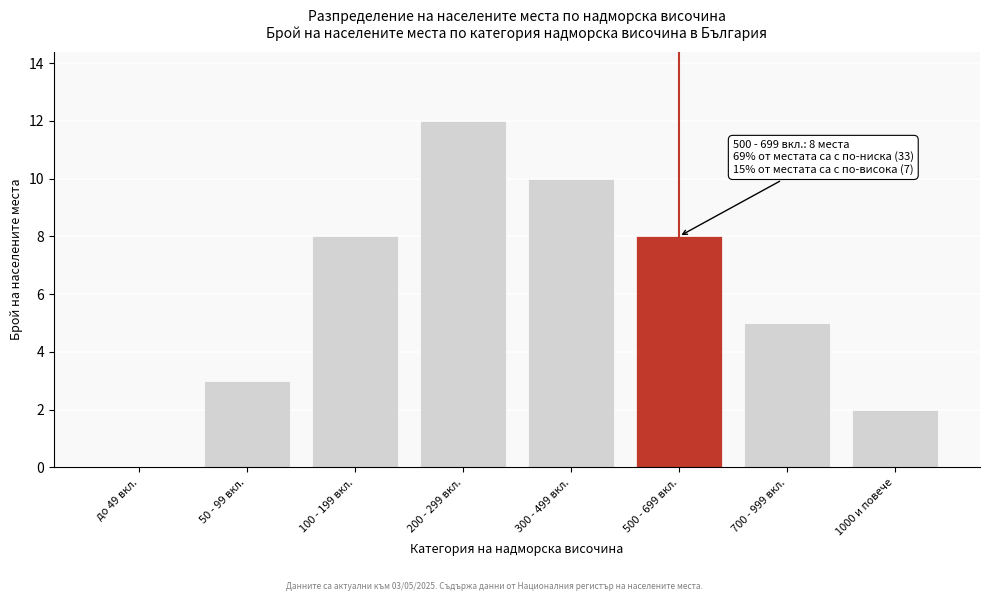

Reading left to right, extract all data points from this chart.

до 49 вкл.=0	50 - 99 вкл.=3	100 - 199 вкл.=8	200 - 299 вкл.=12	300 - 499 вкл.=10	500 - 699 вкл.=8	700 - 999 вкл.=5	1000 и повече=2